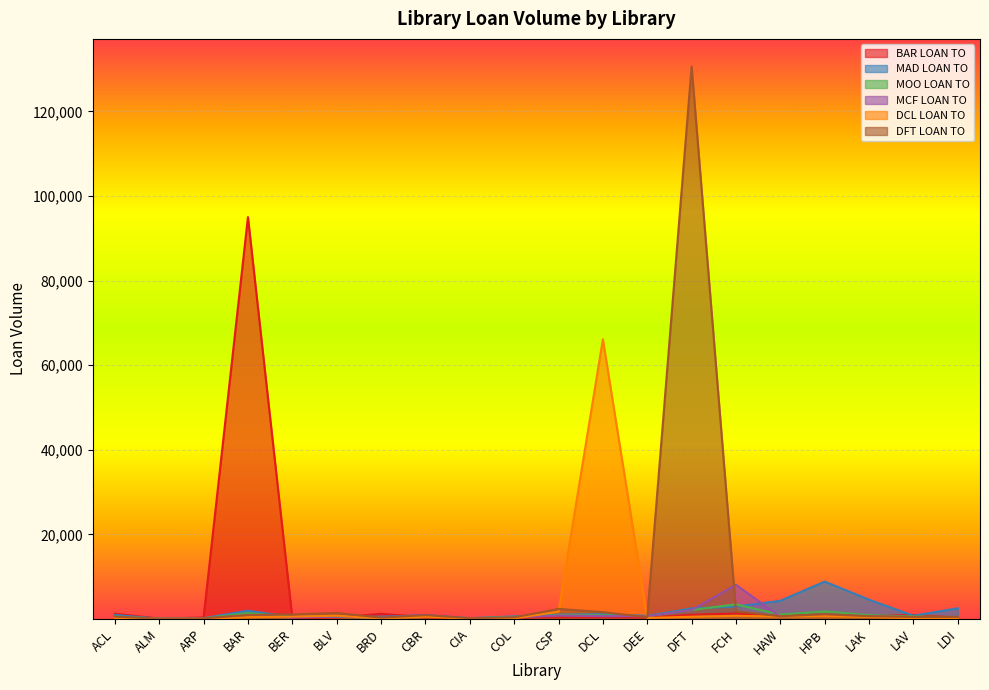

Does the chart display data point markers on the line(s)?

No